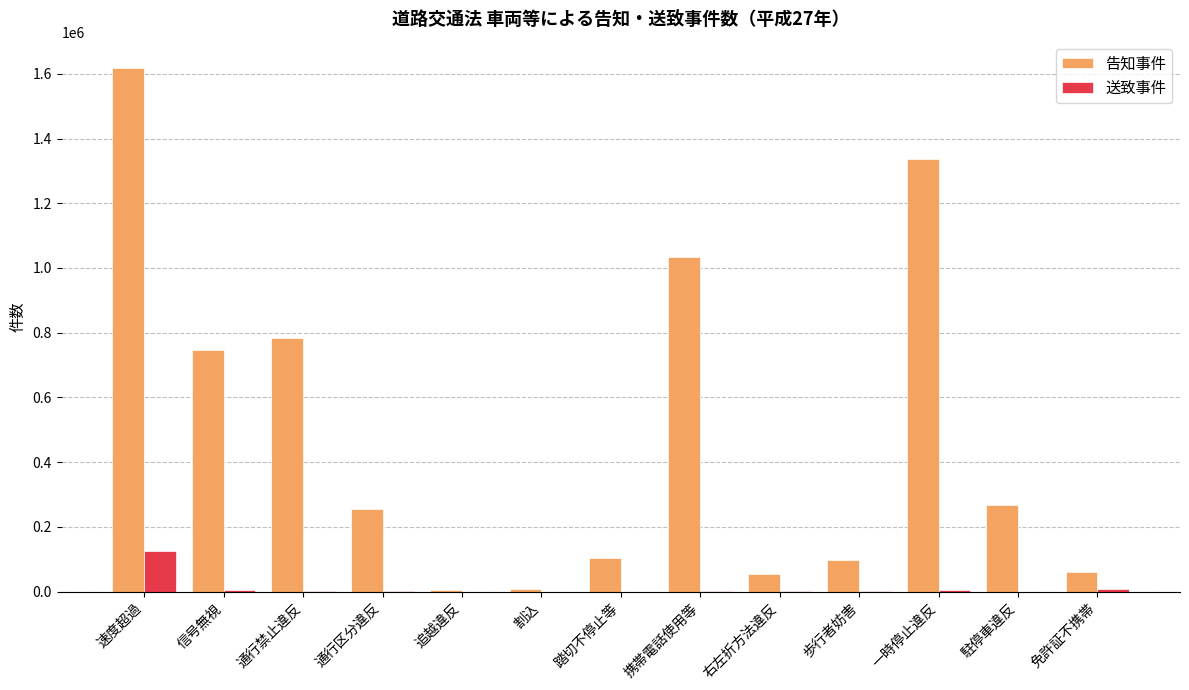

Which category has the highest value across all series?

速度超過